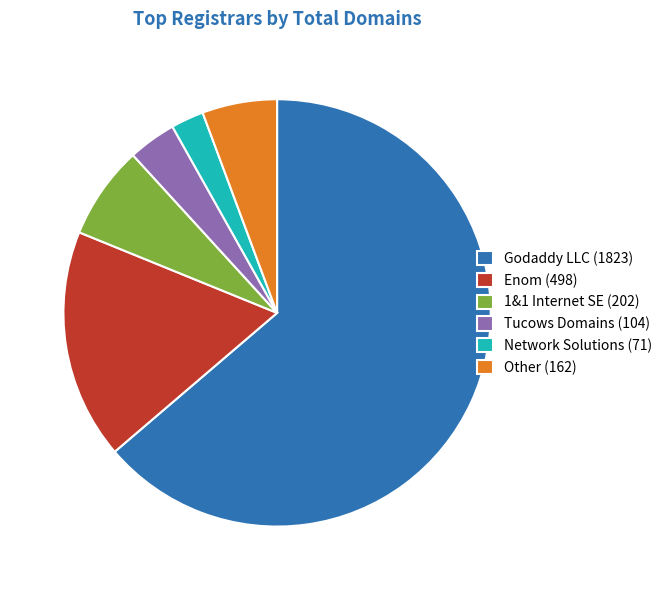

Between Godaddy LLC (1823) and Network Solutions (71), which is larger?

Godaddy LLC (1823)